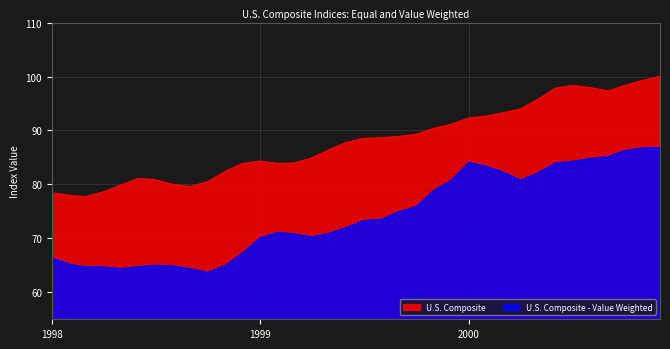

How many interior local valleys does the U.S. Composite - Value Weighted series have?

4